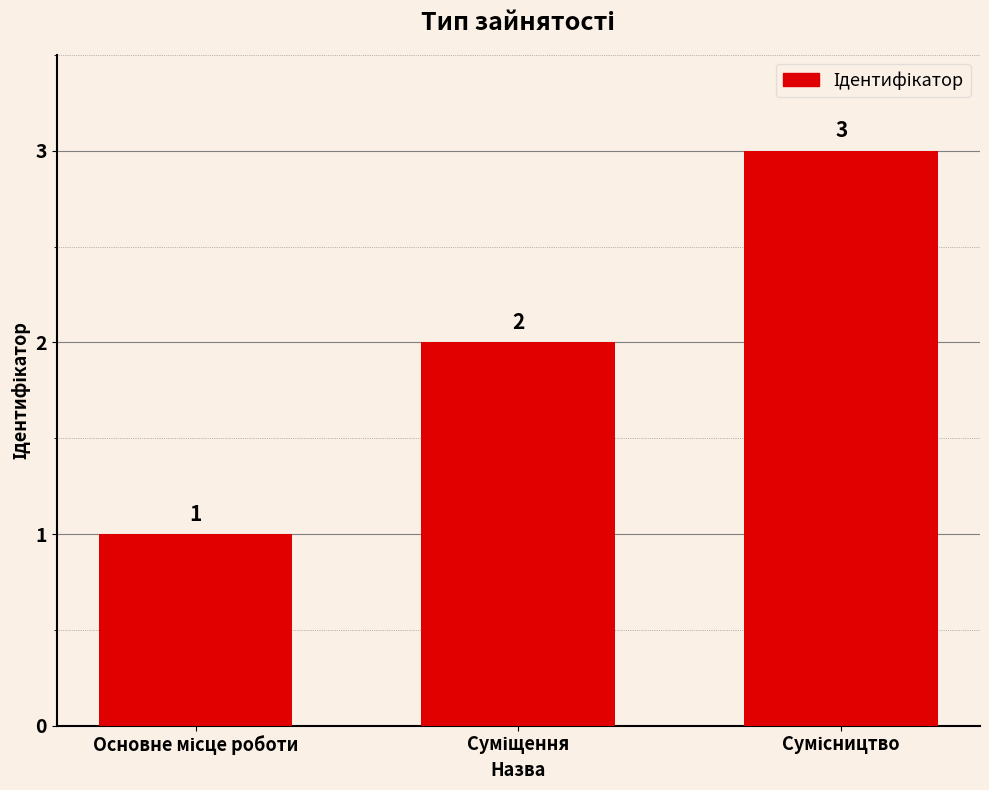

Count the number of categories in the chart.

3